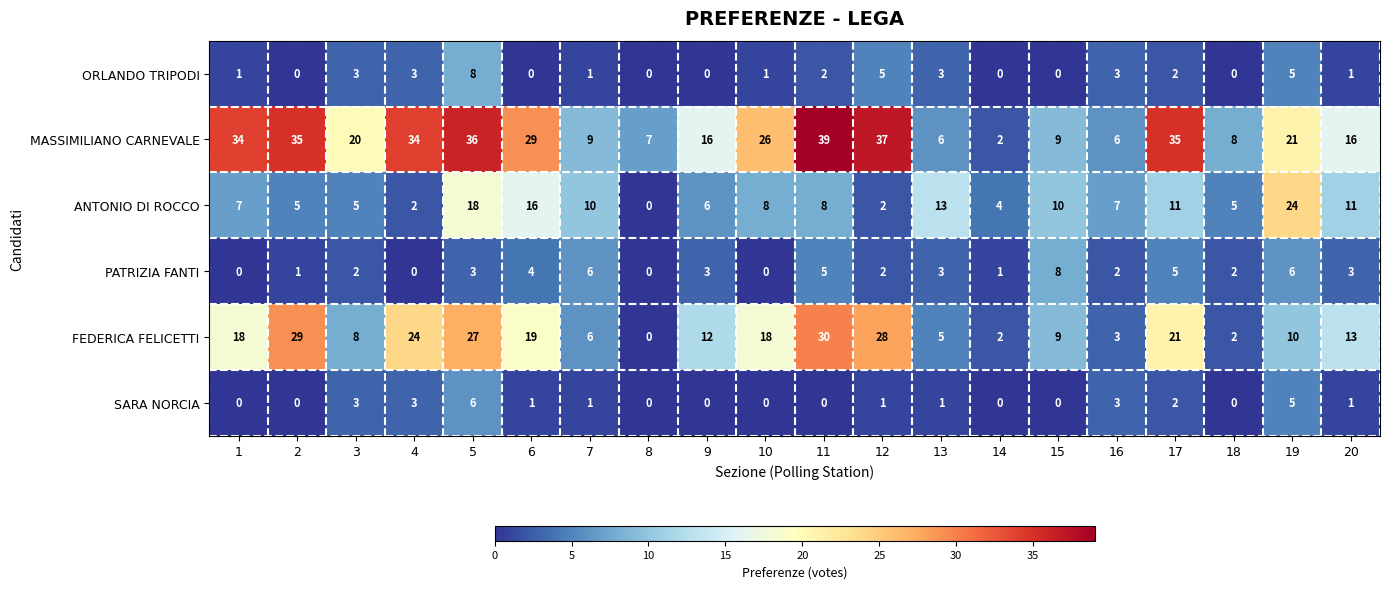

Count the SARA NORCIA values in the range 0 to 3.

18